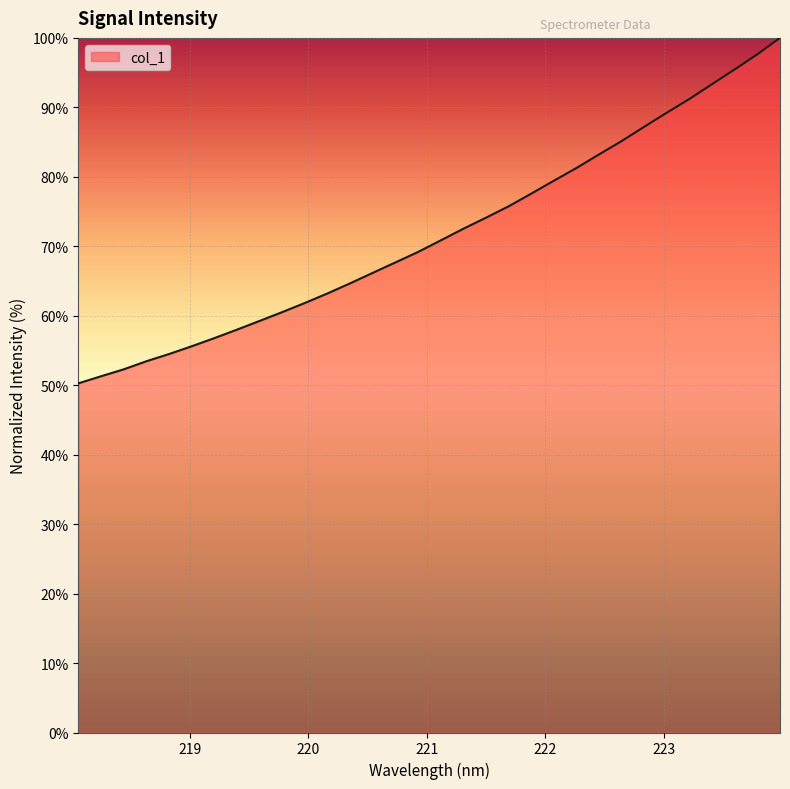

What is the greatest value displayed?

100.0